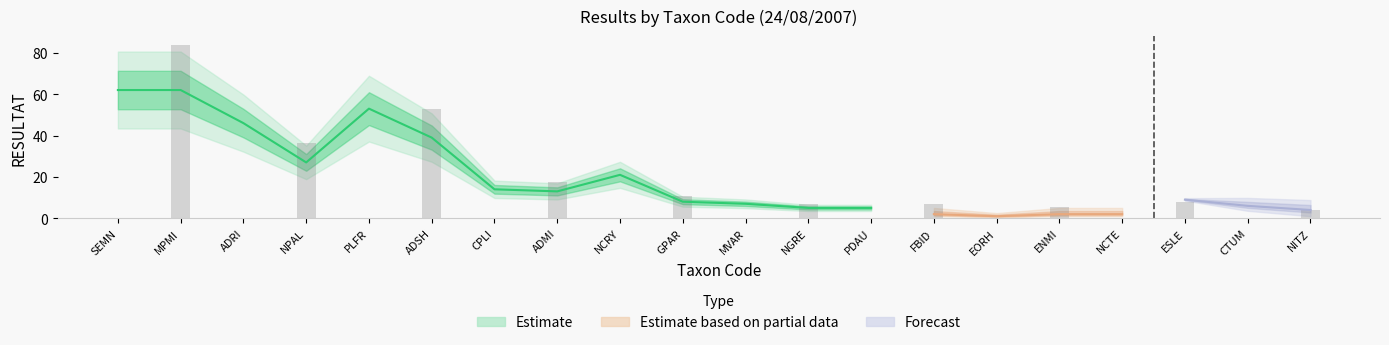

Read the Estimate value at CTUM.

4